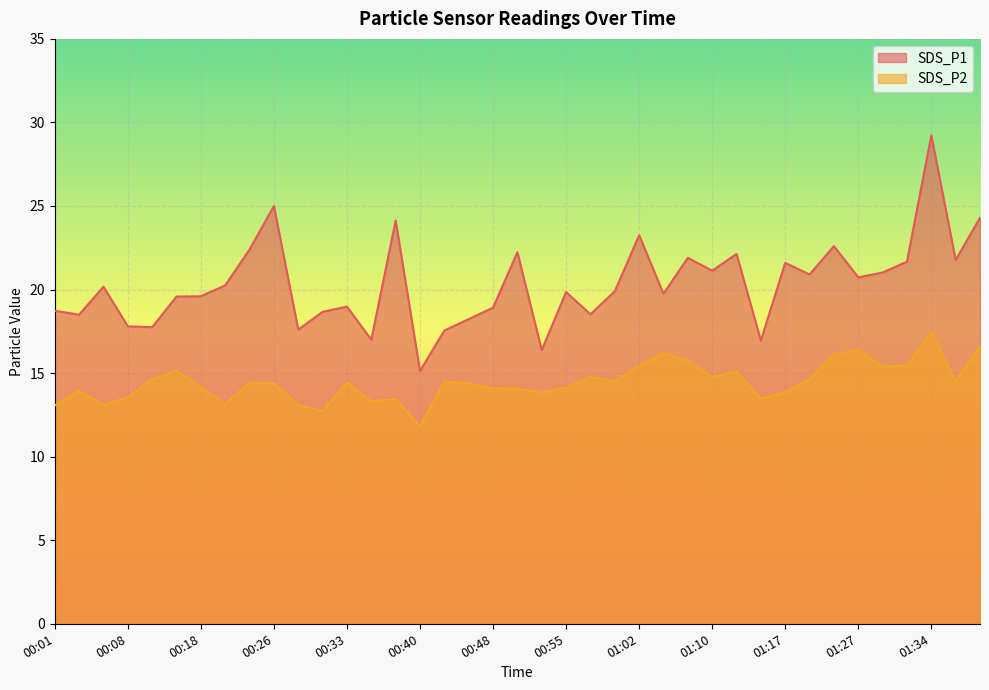

The value of SDS_P2 at 01:10 is 14.8. True or false?

True